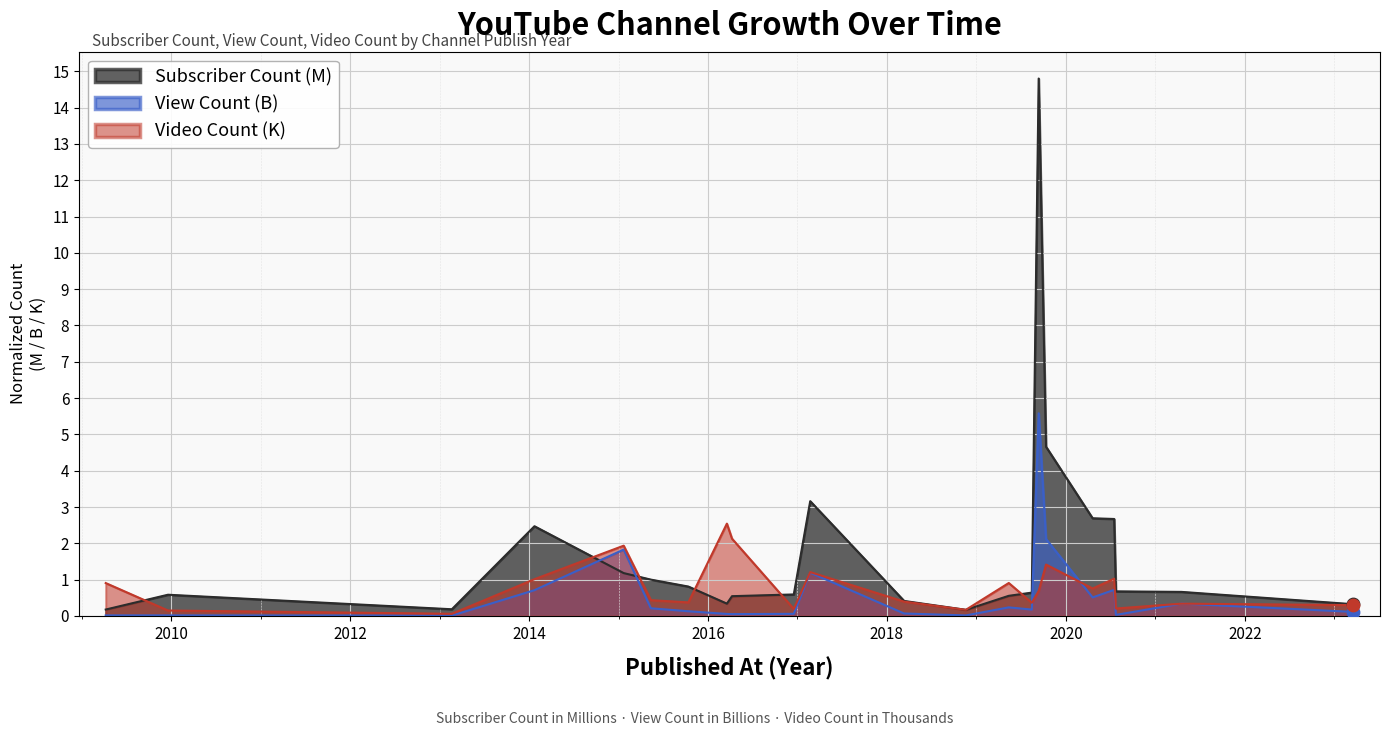

At which category is the sum across all series the highest?

2019-09-11